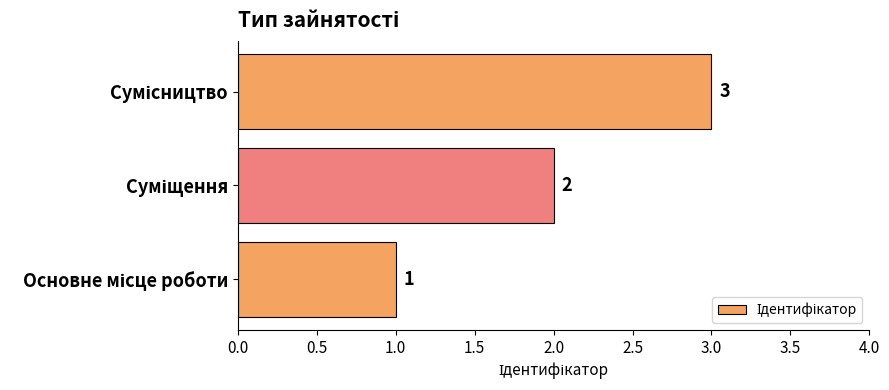

Count the values in the range 1 to 3.

3